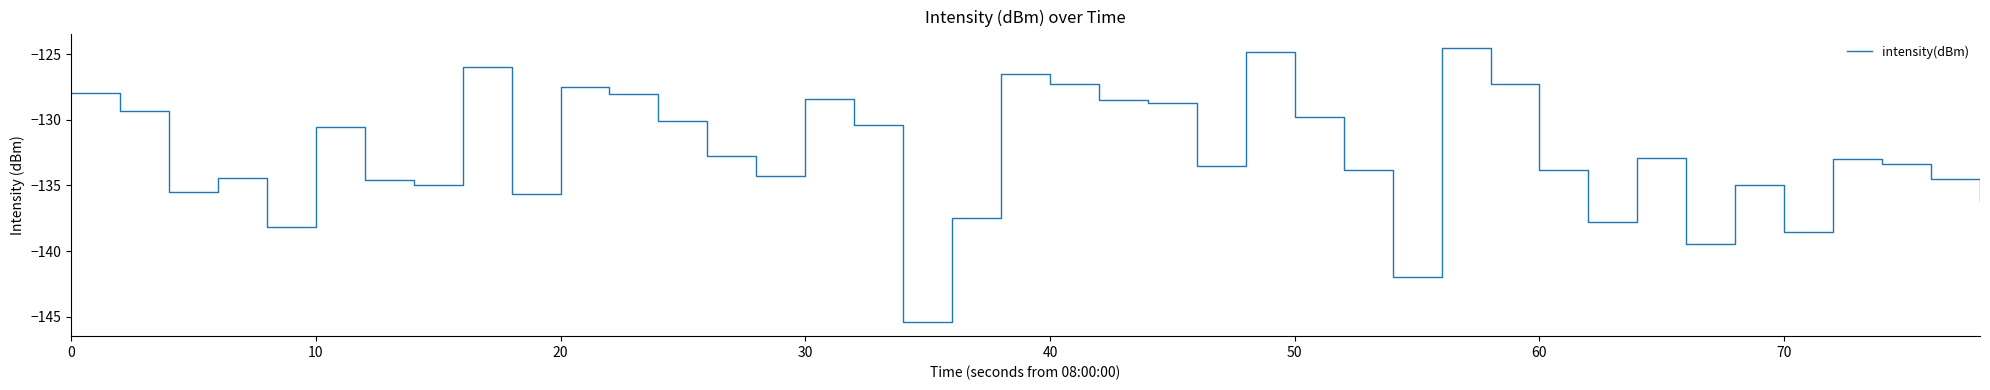

What is the difference between the maximum and minimum values?

20.9